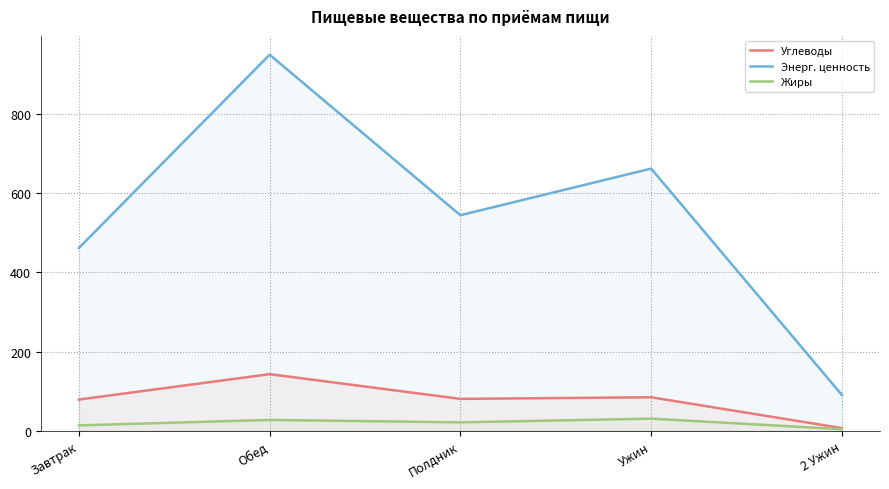

Which category has the lowest value across all series?

2 Ужин